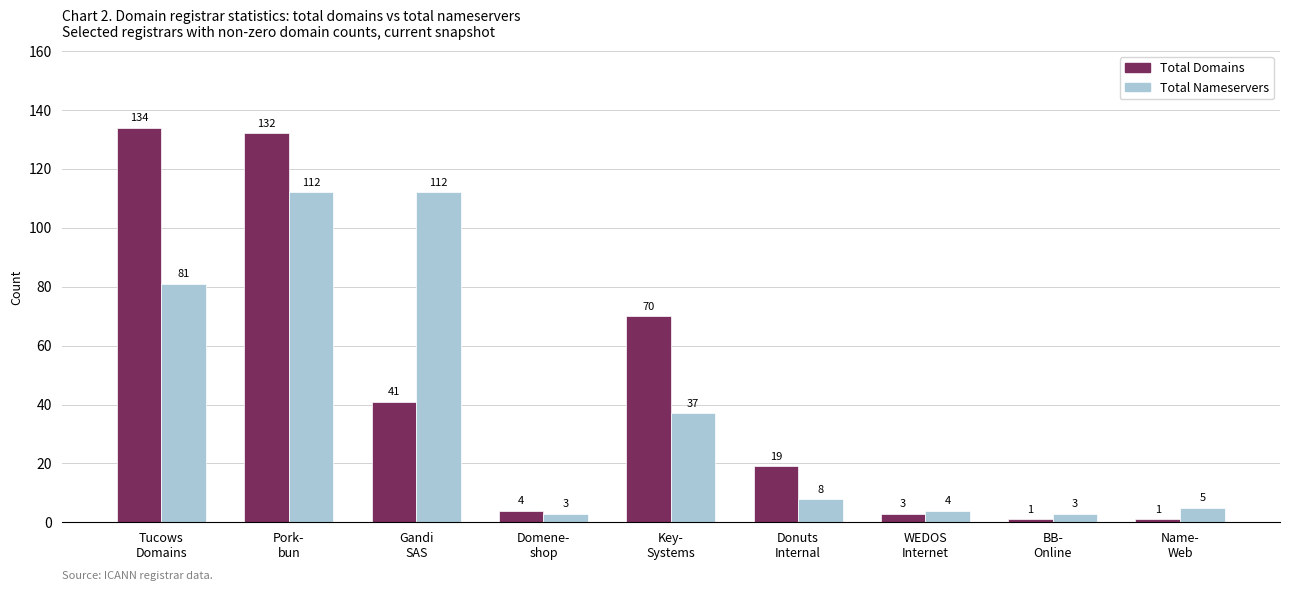

True or false: Total Nameservers has a value of 112 at Gandi
SAS.

True